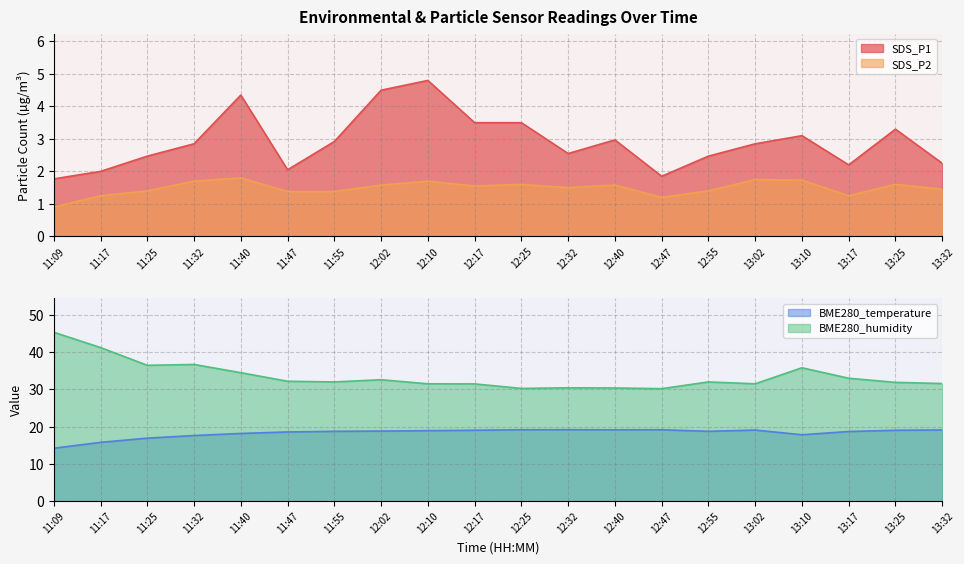

What is the highest value of the BME280_temperature series?

19.2